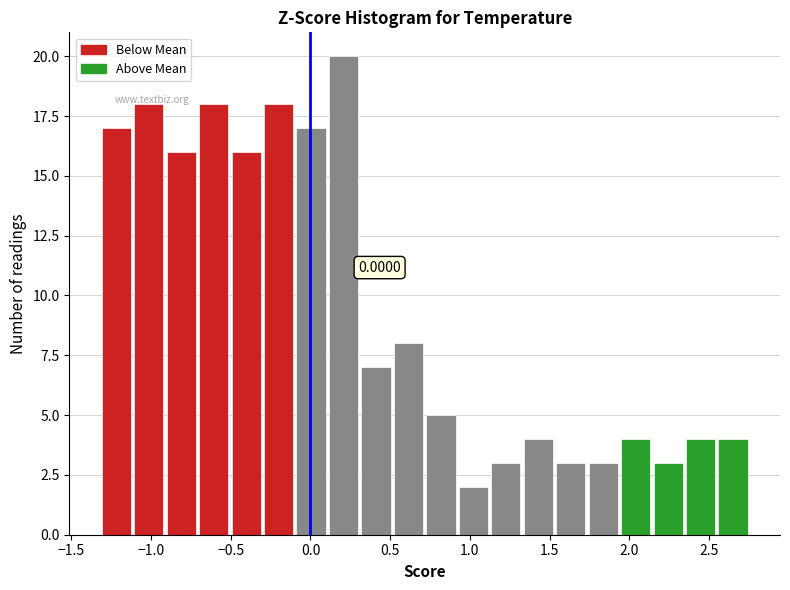

Over which range of the x-axis is the bar tallest?

0.10 to 0.30